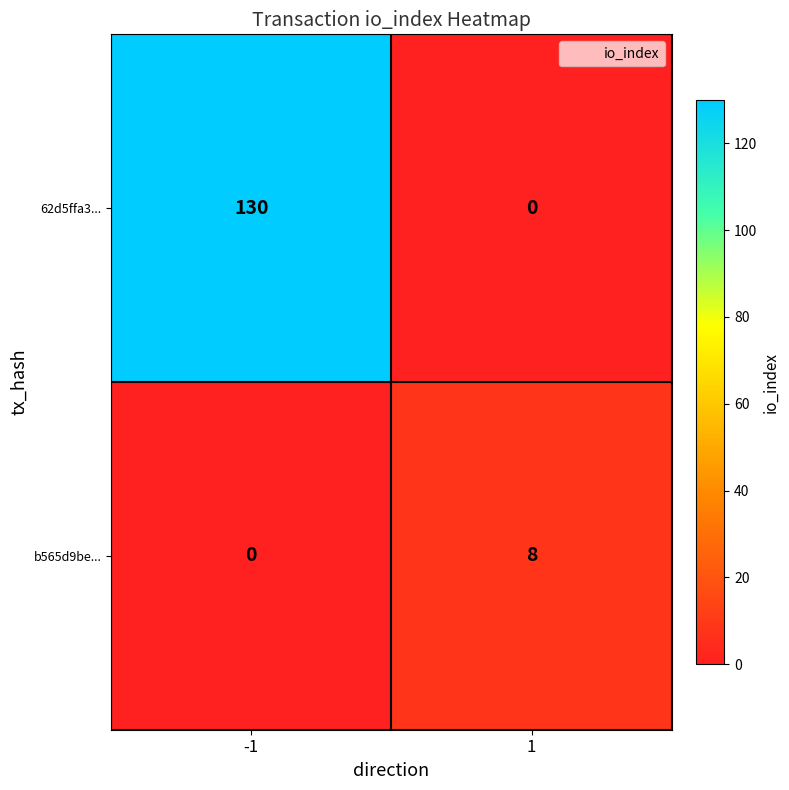

What is the difference between the highest and lowest values at -1?

130